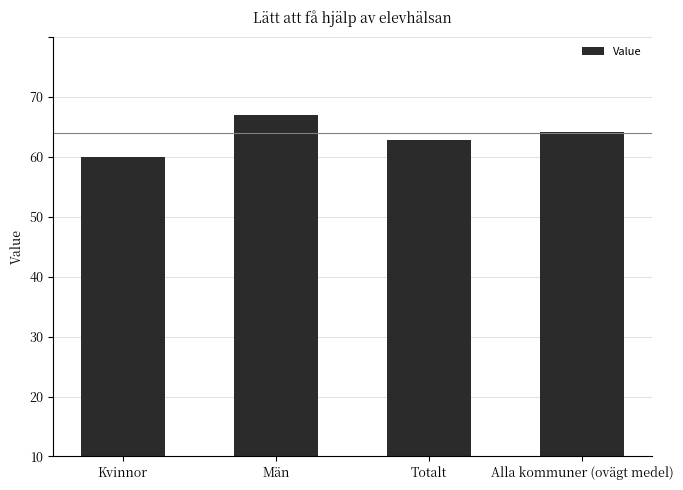

What is the change in value from Kvinnor to Alla kommuner (ovägt medel)?

+4.1